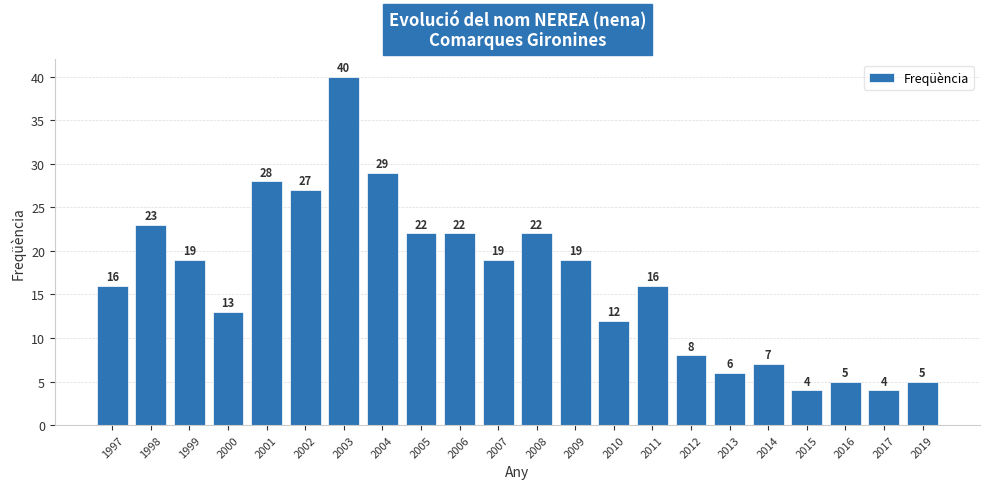

Does the chart contain any negative values?

No